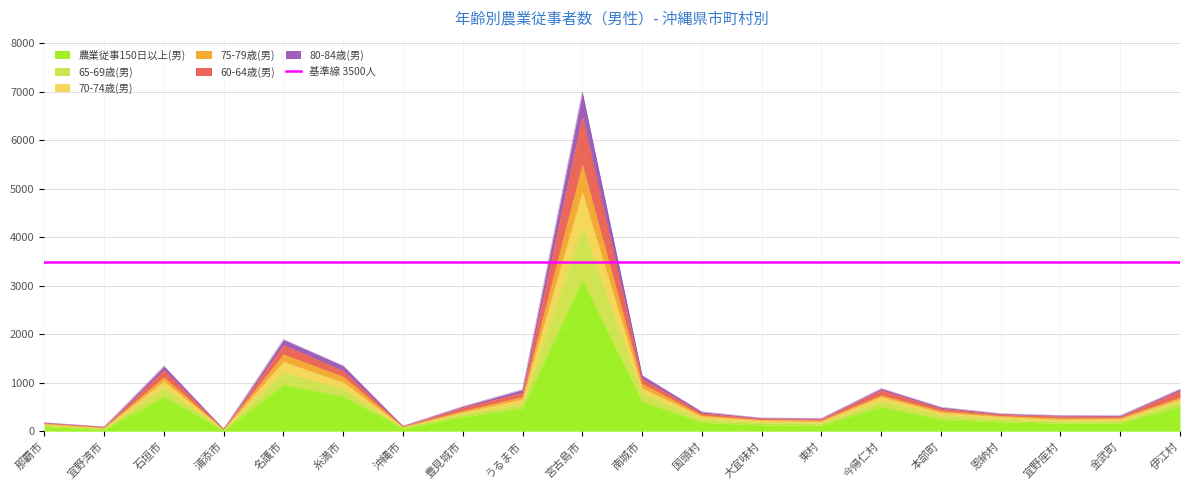

What is the label of the 7th point from the left?

沖縄市